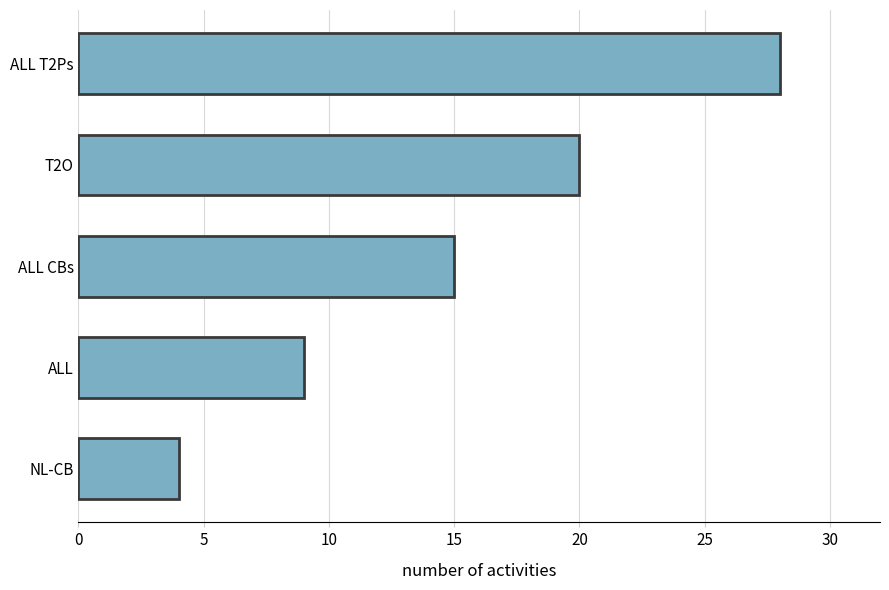

Reading bottom to top, transcribe all the data shown in this chart.

4	9	15	20	28